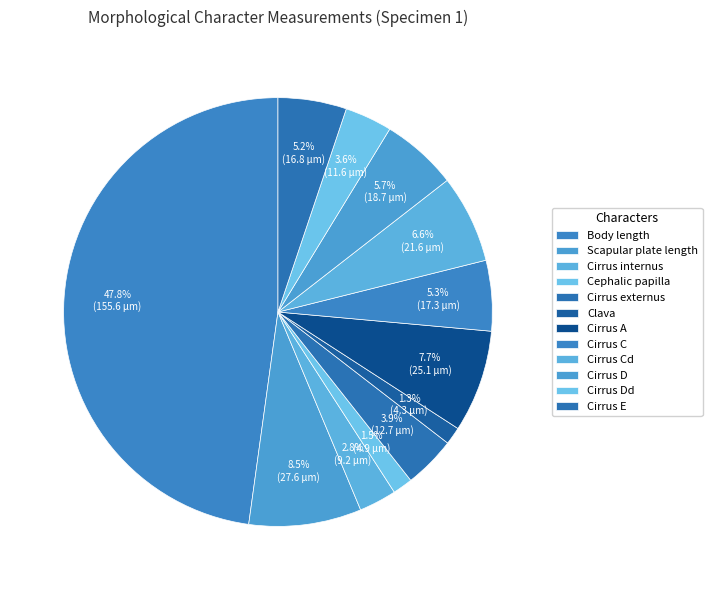

Do Cirrus E and Body length together represent more than half of the pie?

Yes